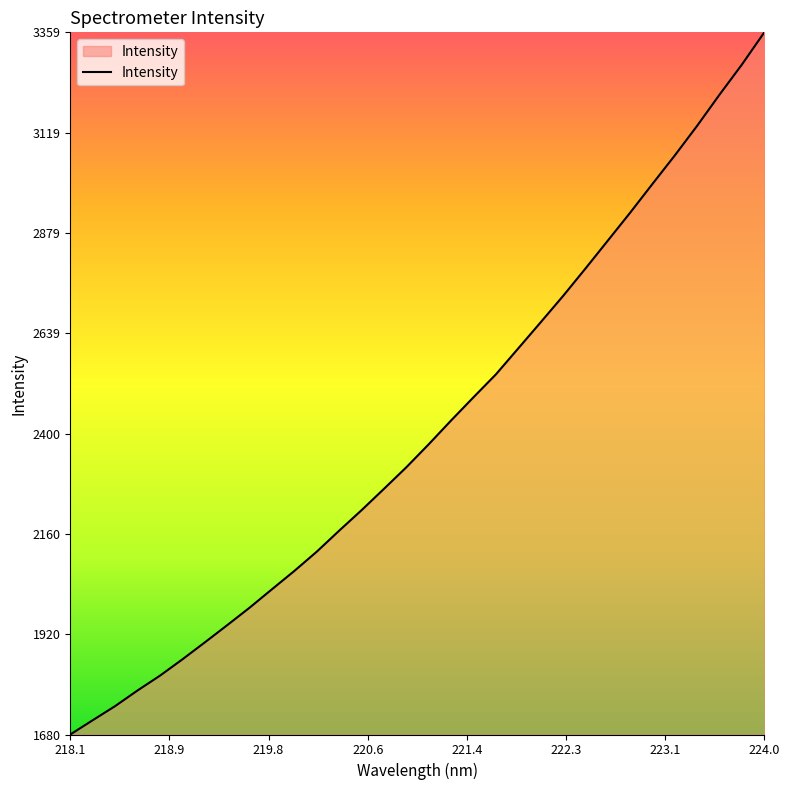

What is the minimum value shown in the chart?

1680.8